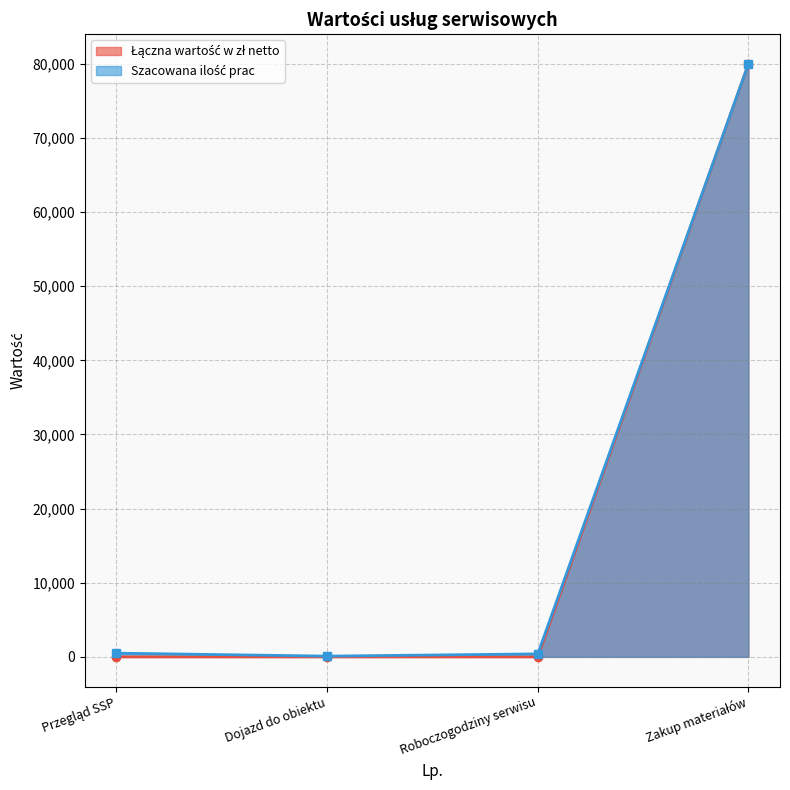

Is it true that Szacowana ilość prac equals 80000 at Zakup materiałów?

True